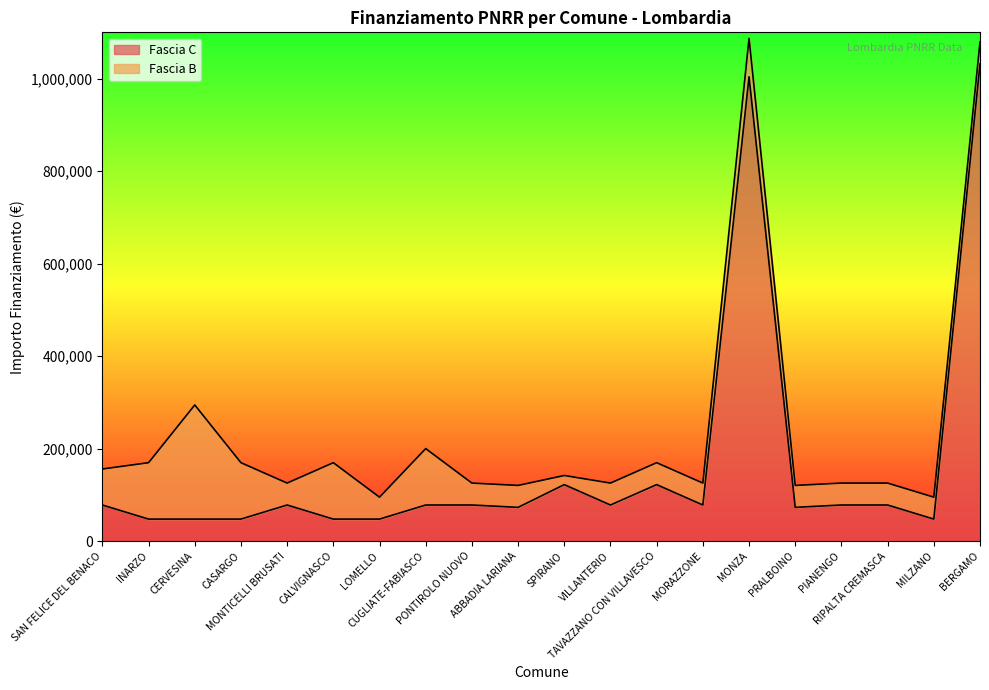

How many interior local valleys (lower than both neighbors) does the data have?

5